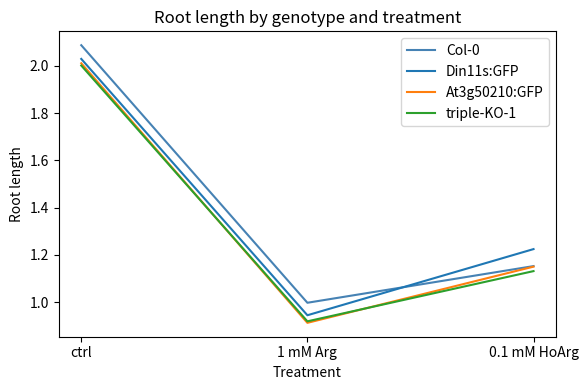

Is the value of triple-KO-1 at ctrl greater than the value of At3g50210:GFP at 1 mM Arg?

Yes